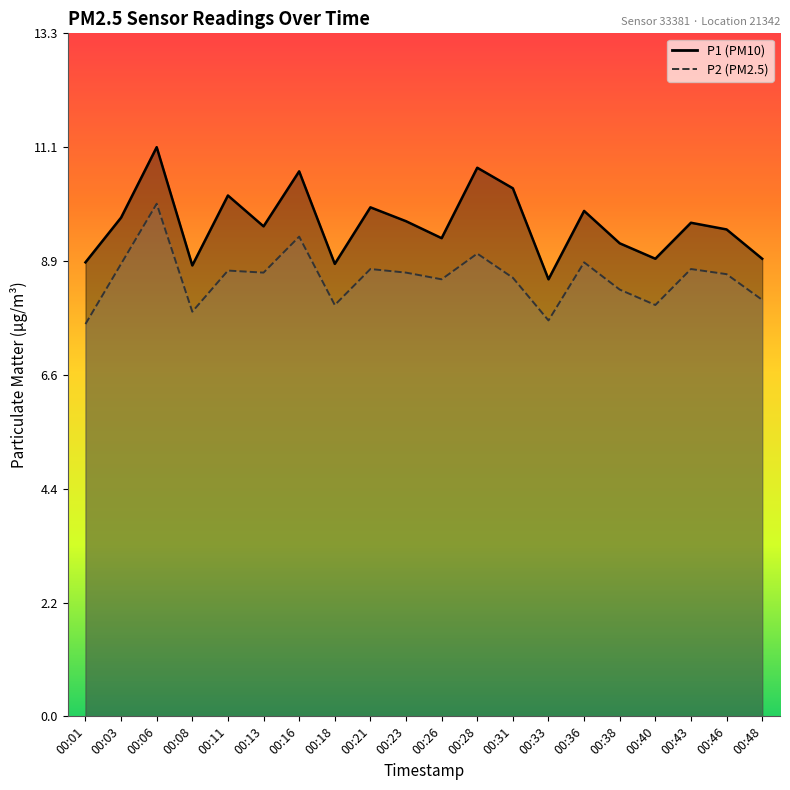

At 00:06, list the series in order from largest to smallest.

P1, P2